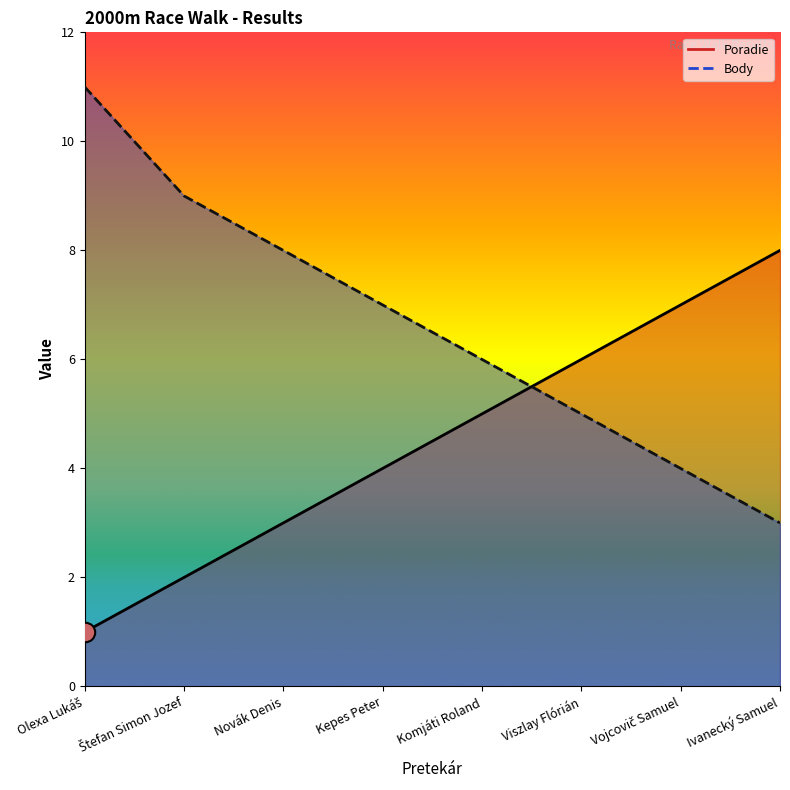

What is the sum of the Poradie values at Kepes Peter and Vojcovič Samuel?

11